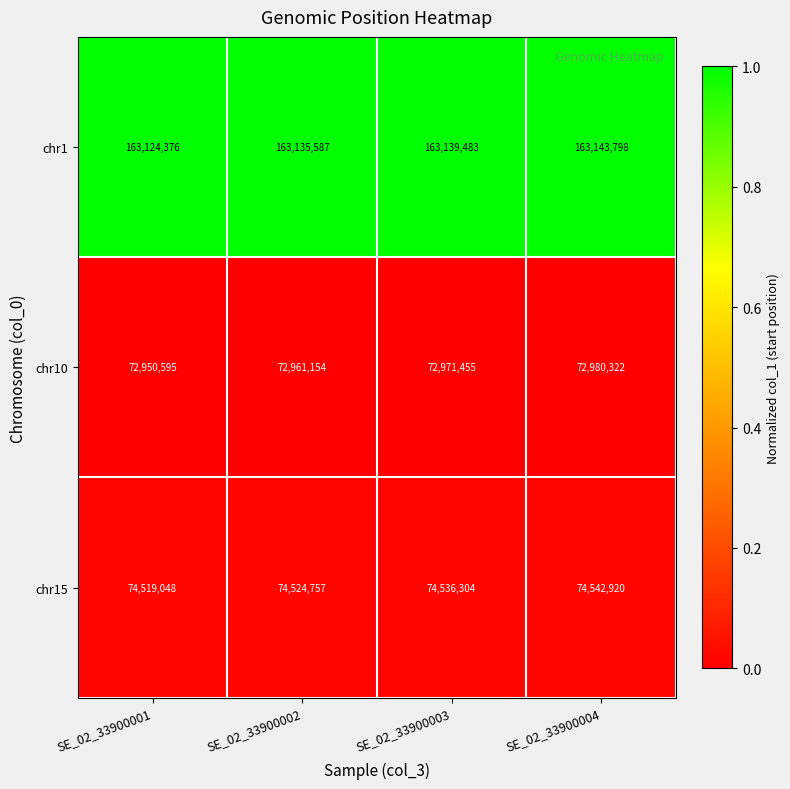

Which series has the largest range (max minus min)?

chr10